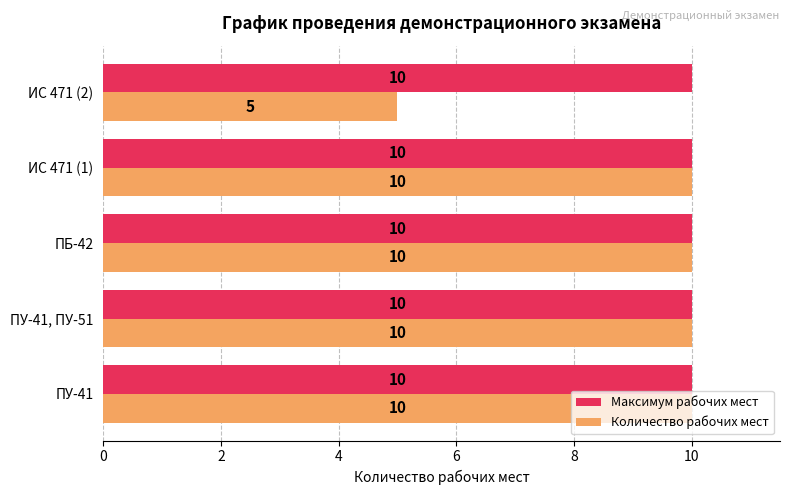

The Количество рабочих мест series shows 3 at ИС 471 (2). True or false?

False